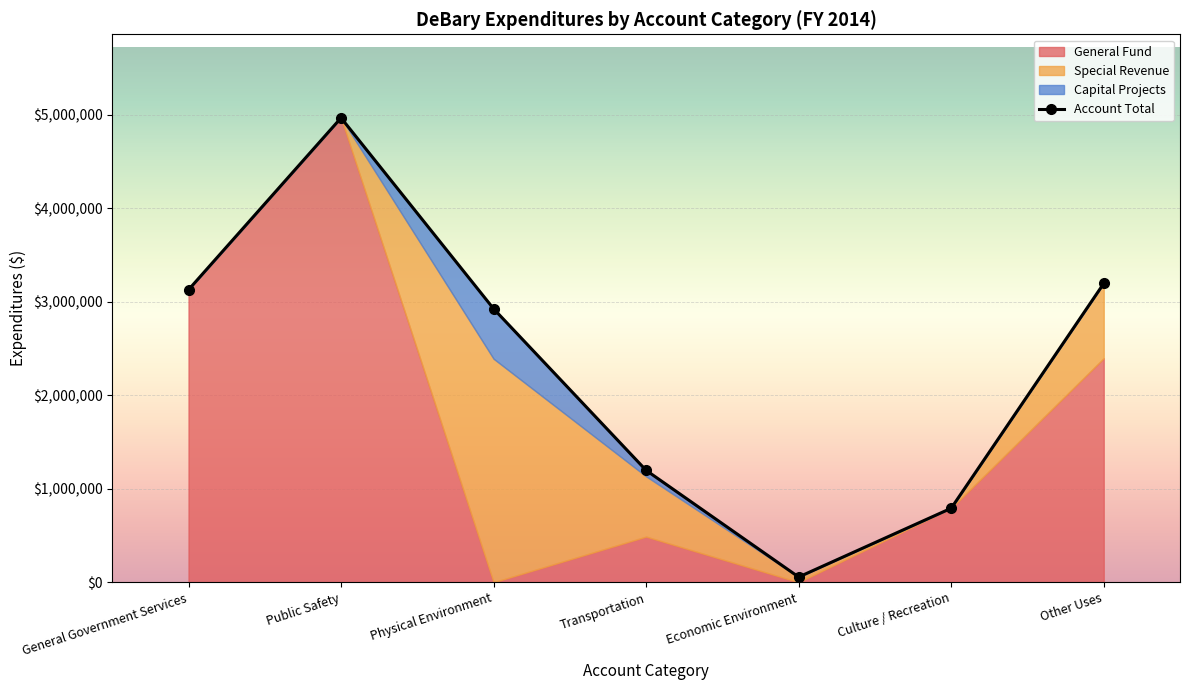

What is the smallest value displayed?

55920